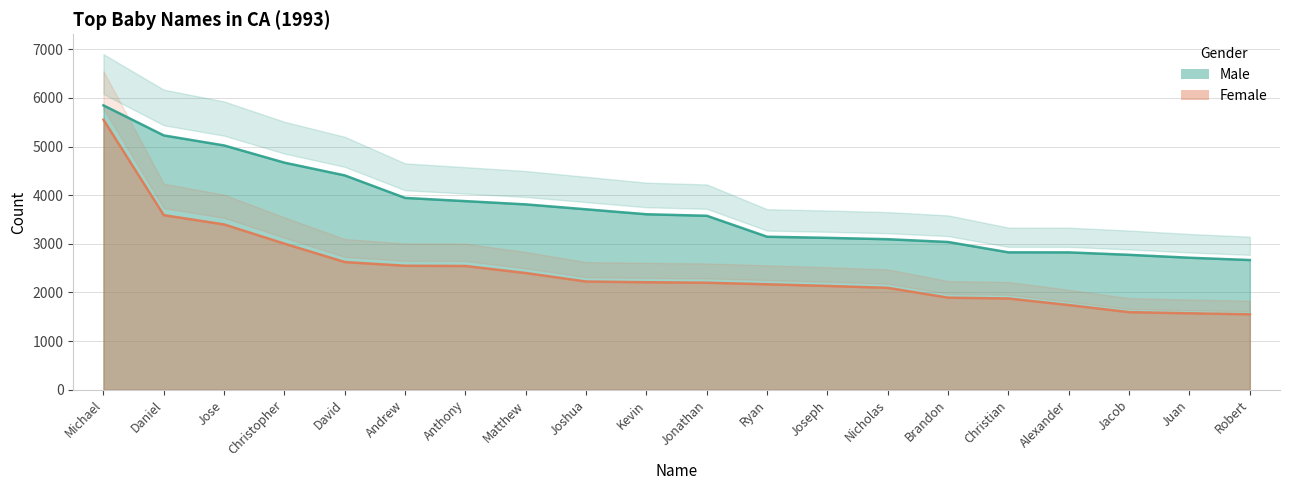

What is the lowest value of the Female series?

1552